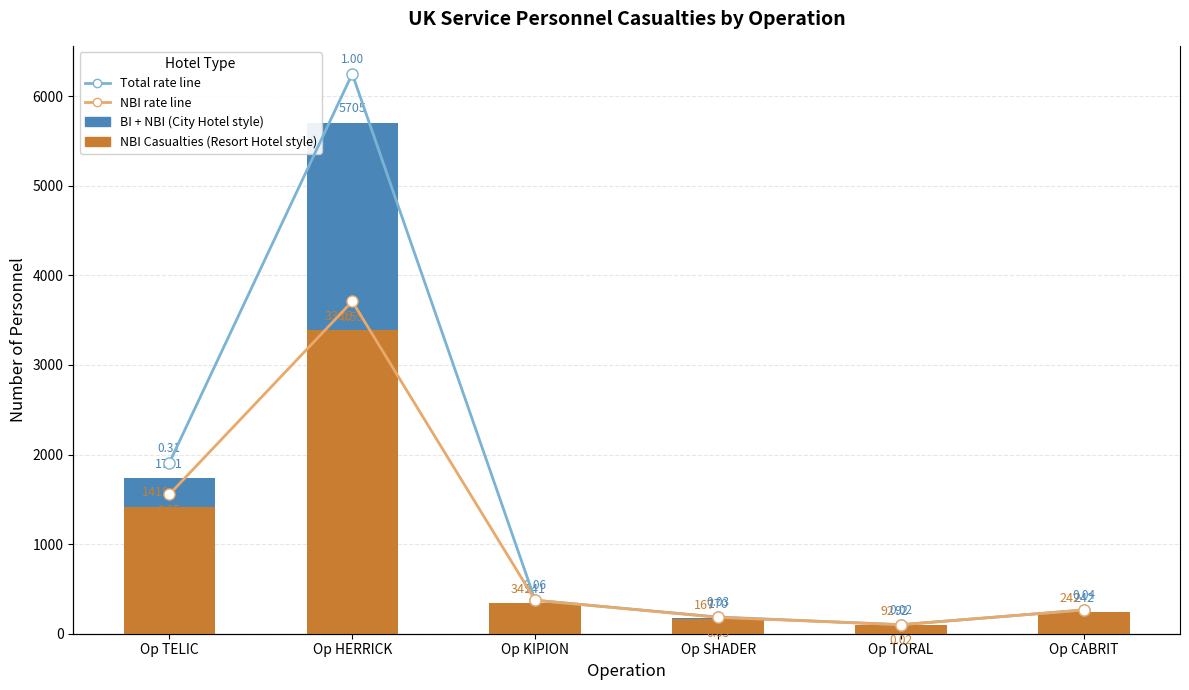

The All casualties rate series shows 0.1 at Op TELIC. True or false?

False